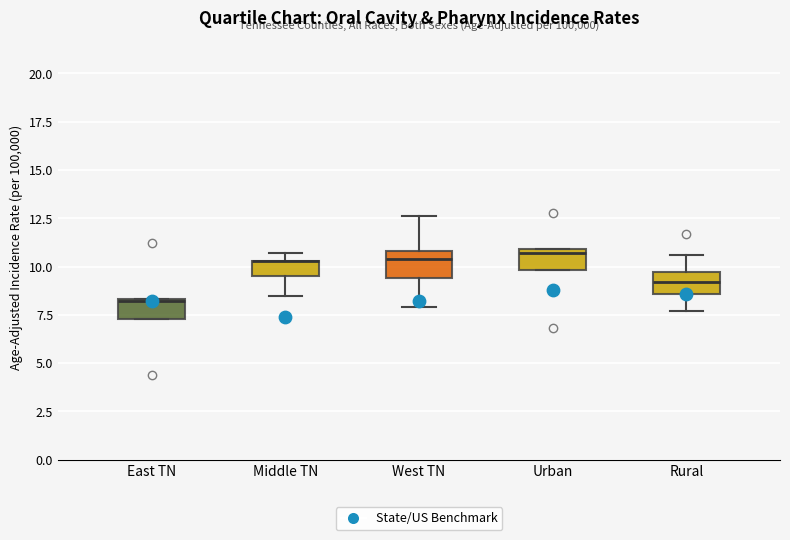

Reading left to right, read every box against the y-axis: the position of its median line, the range the box covers, and the ends of its whiskers. The values are not printed on the chart, so give them approximately, as read against the axis.

East TN: median 8.0, box 7.5 to 8.5, whiskers 7.5 to 8.5
Middle TN: median 10.5 (drawn on the box's upper edge), box 9.5 to 10.5, whiskers 8.5 to 10.5 (just above the box's upper edge)
West TN: median 10.5, box 9.5 to 11.0, whiskers 8.0 to 12.5
Urban: median 10.5, box 10.0 to 11.0, whiskers 10.0 to 11.0
Rural: median 9.0, box 8.5 to 9.5, whiskers 7.5 to 10.5